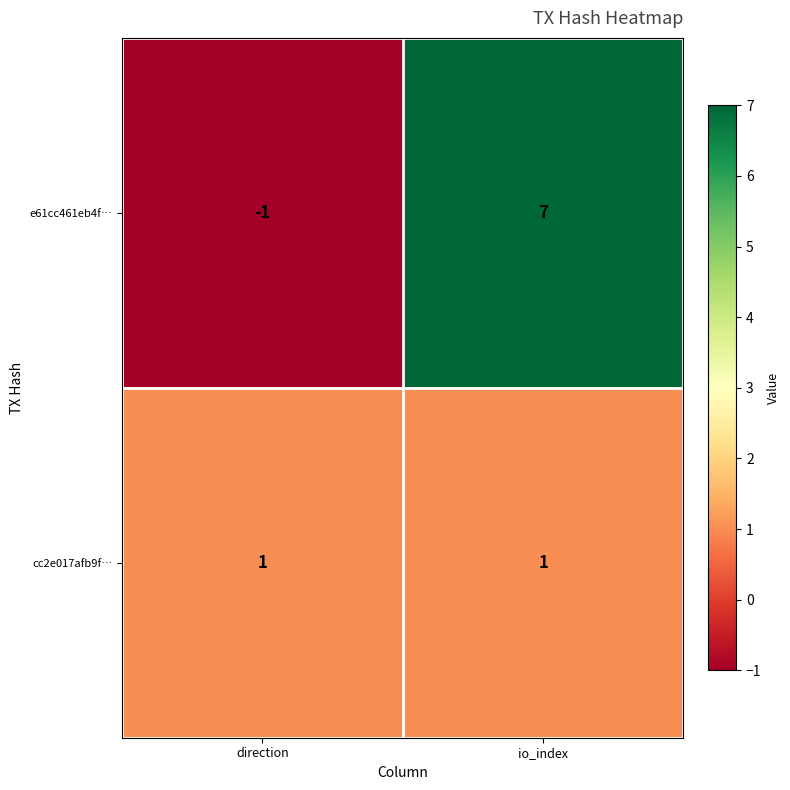

What is the minimum value shown in the chart?

-1